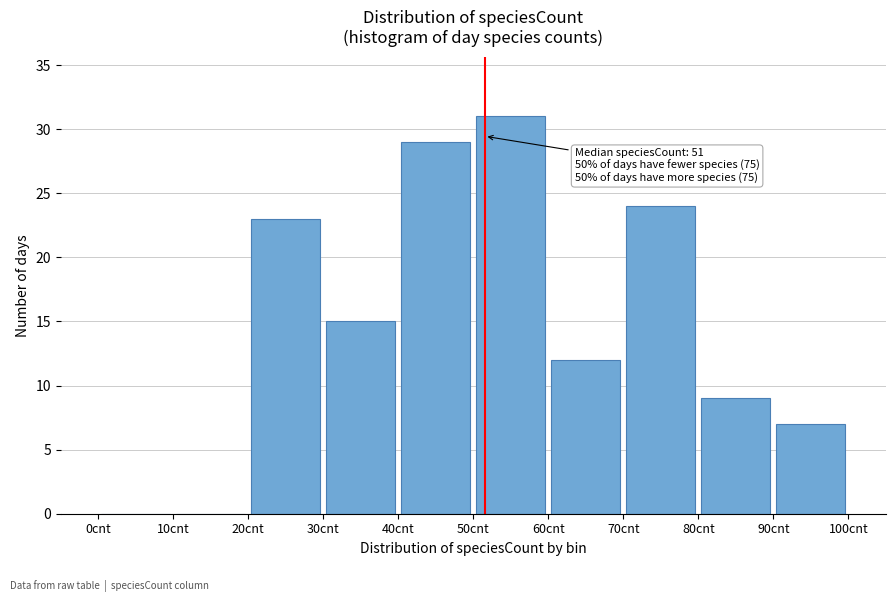

Over which range of the x-axis is the bar tallest?

50 to 60